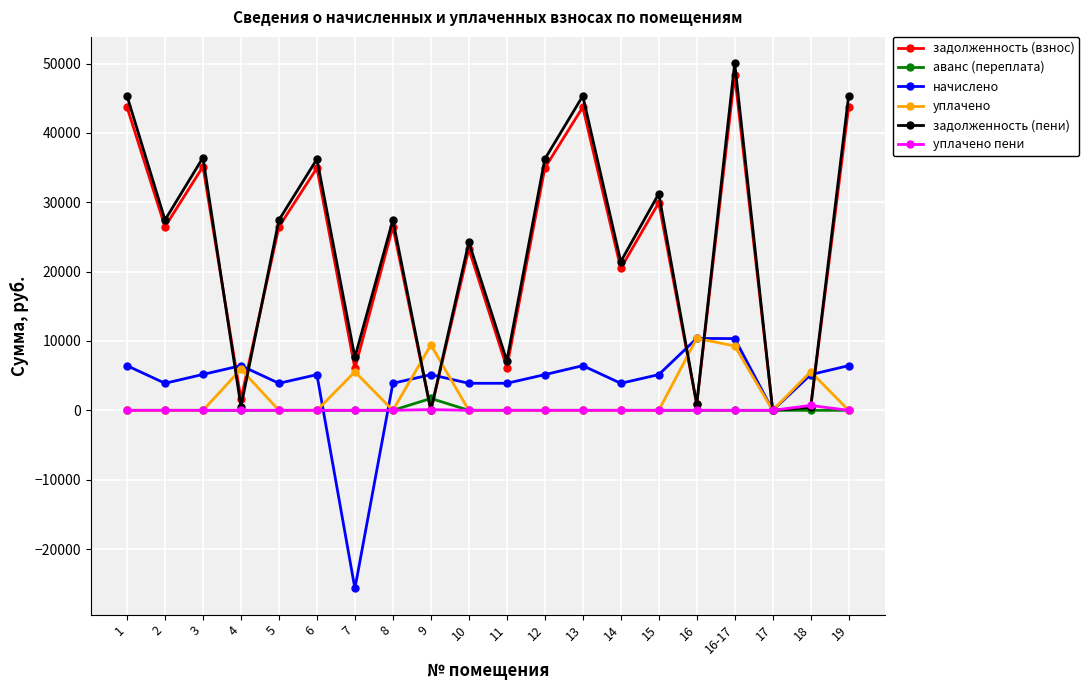

True or false: начислено has a value of 814.6 at 14.

False